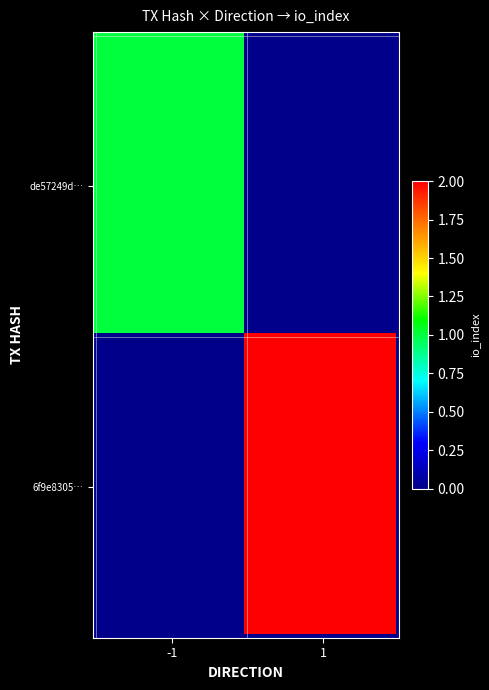

True or false: 6f9e8305019e9479c8580763b008dc6132c277c has a value of 2 at direction.

False